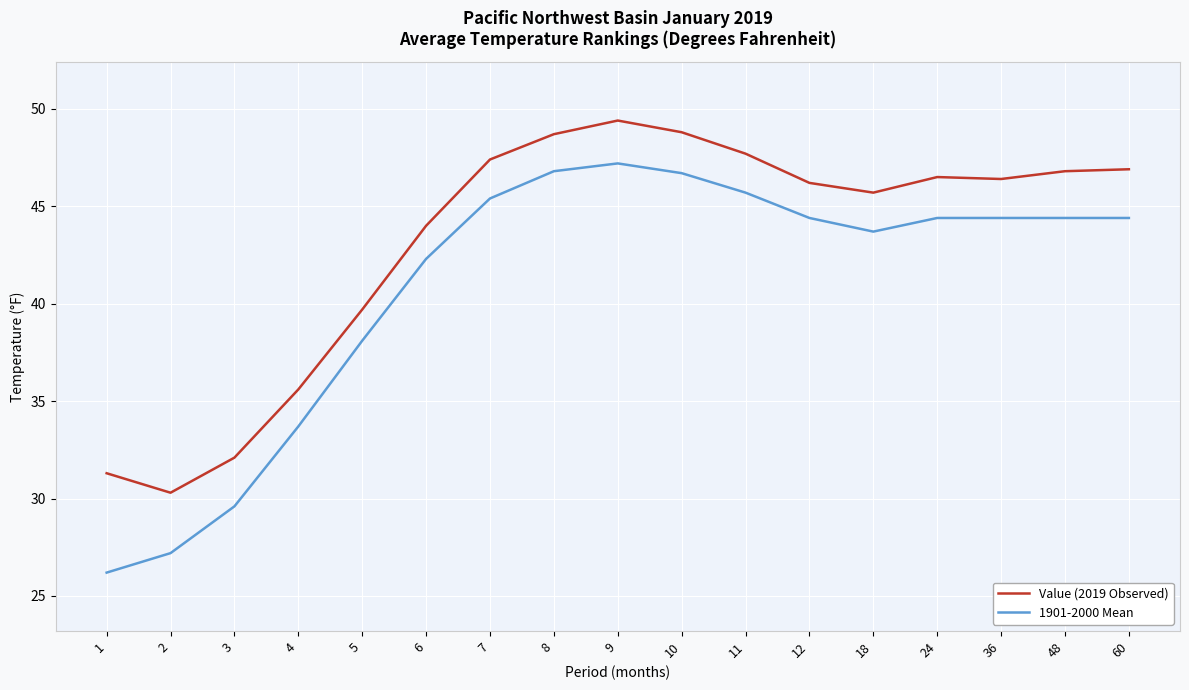

Rank the series by their maximum value, from highest to lowest.

Value (2019 Observed), 1901-2000 Mean